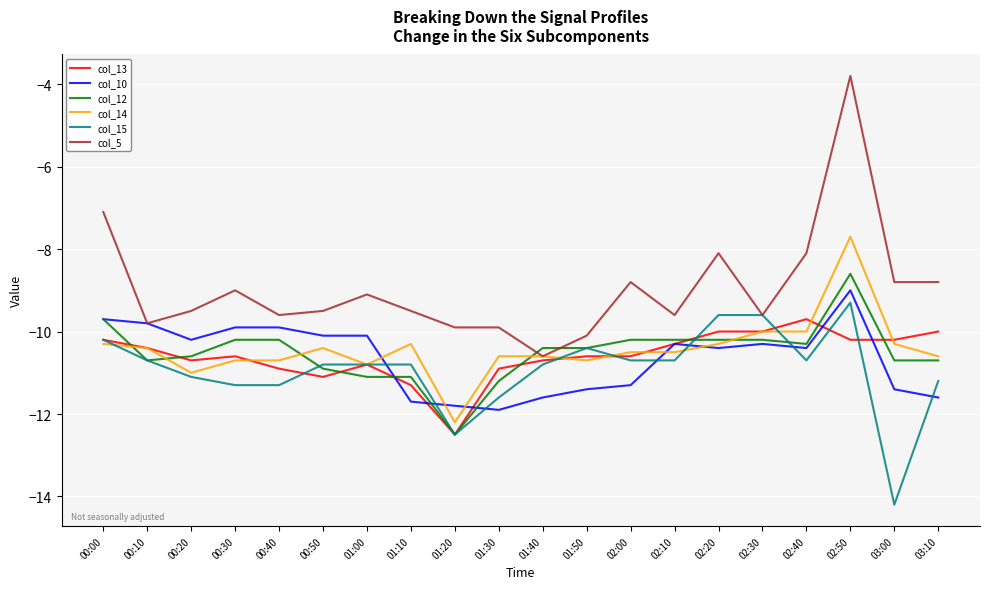

How many lines are shown in the chart?

6